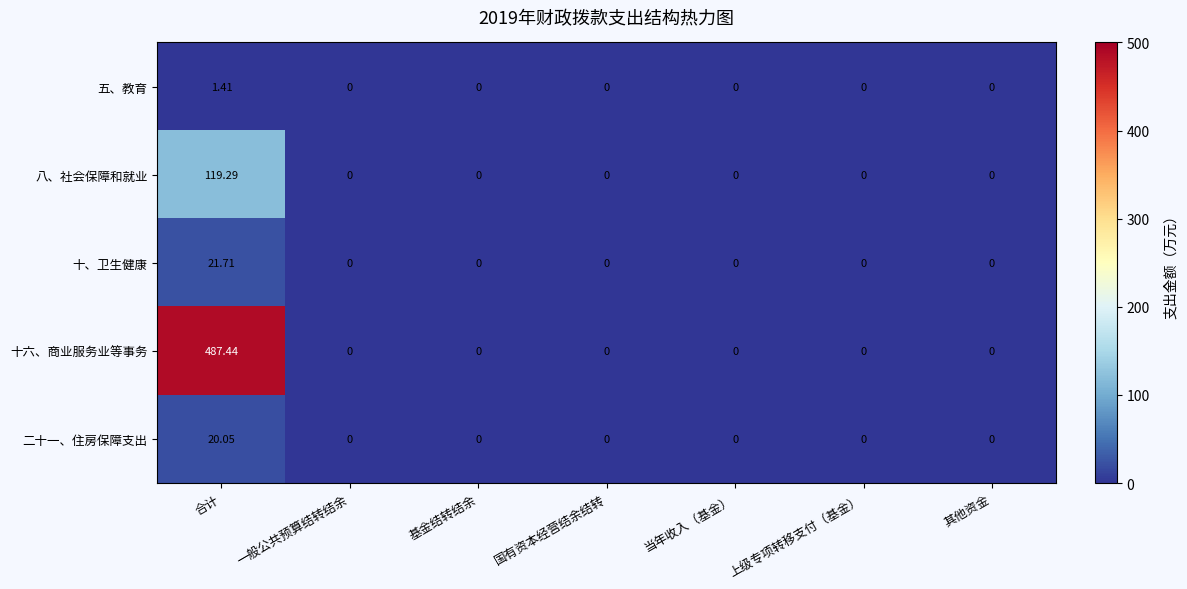

At which label does 十六、商业服务业等事务 reach its peak?

合计